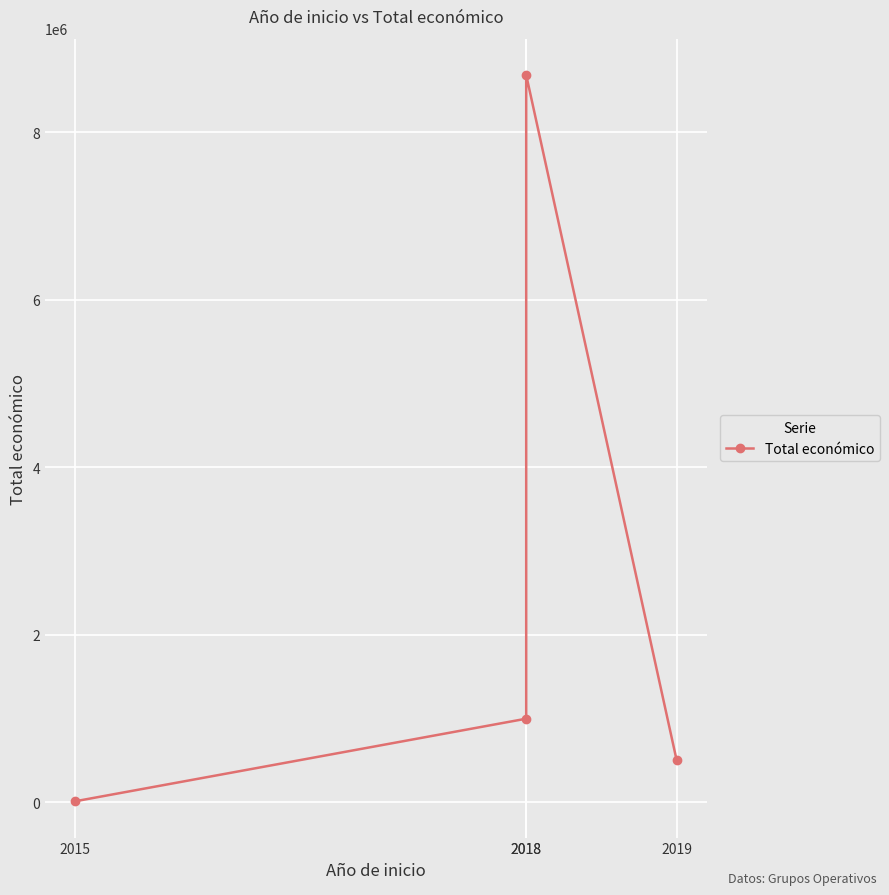

How many lines are shown in the chart?

1